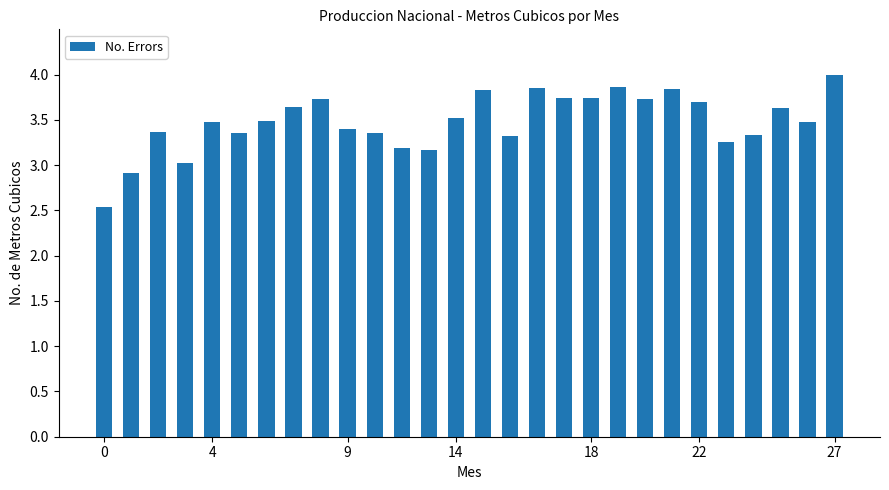

What is the greatest value displayed?

4.0